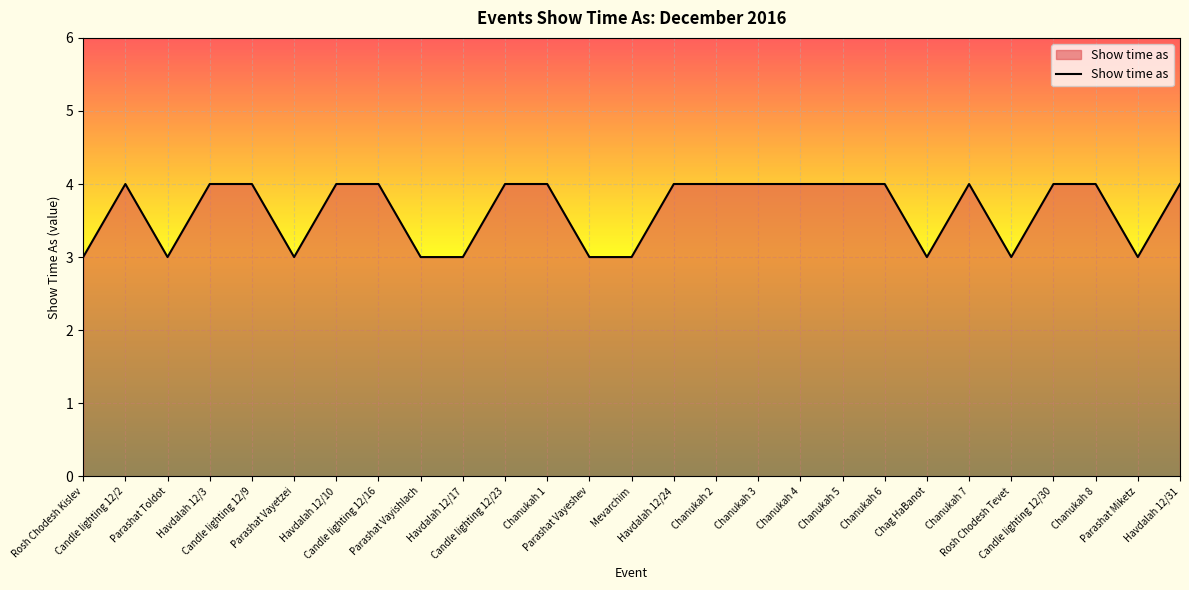

Read the value at Chanukah 6.

4